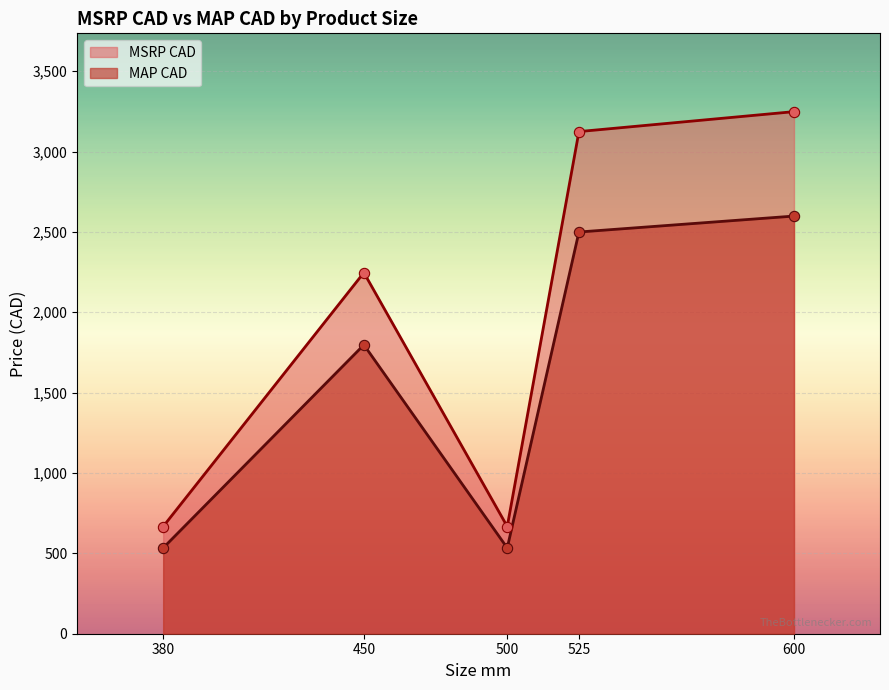

Which series contains the lowest Y value?

MAP CAD